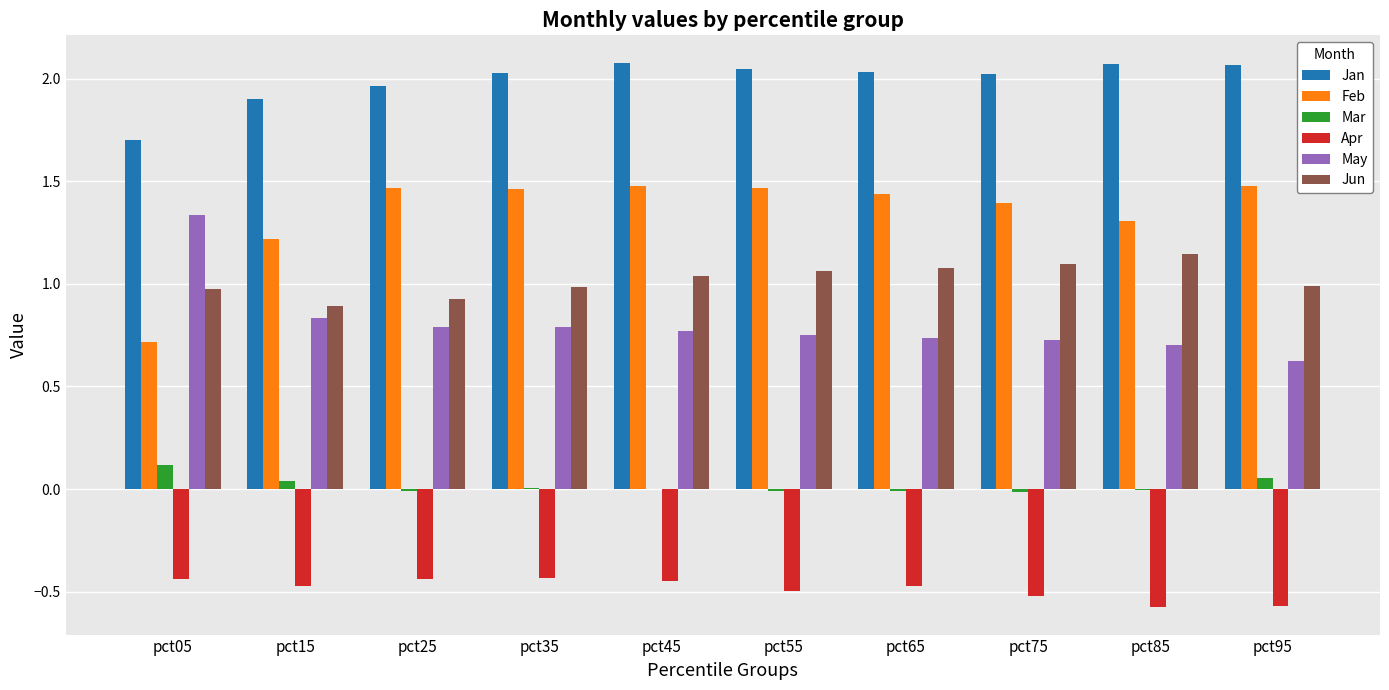

The value of May at pct65 is 0.5. True or false?

False